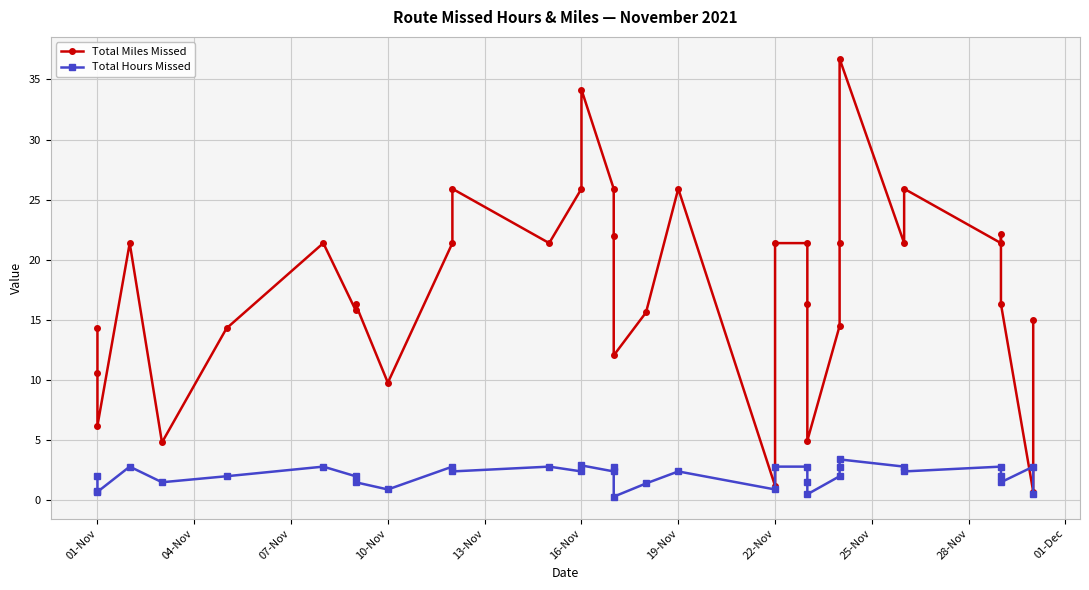

Does the chart display data point markers on the line(s)?

Yes